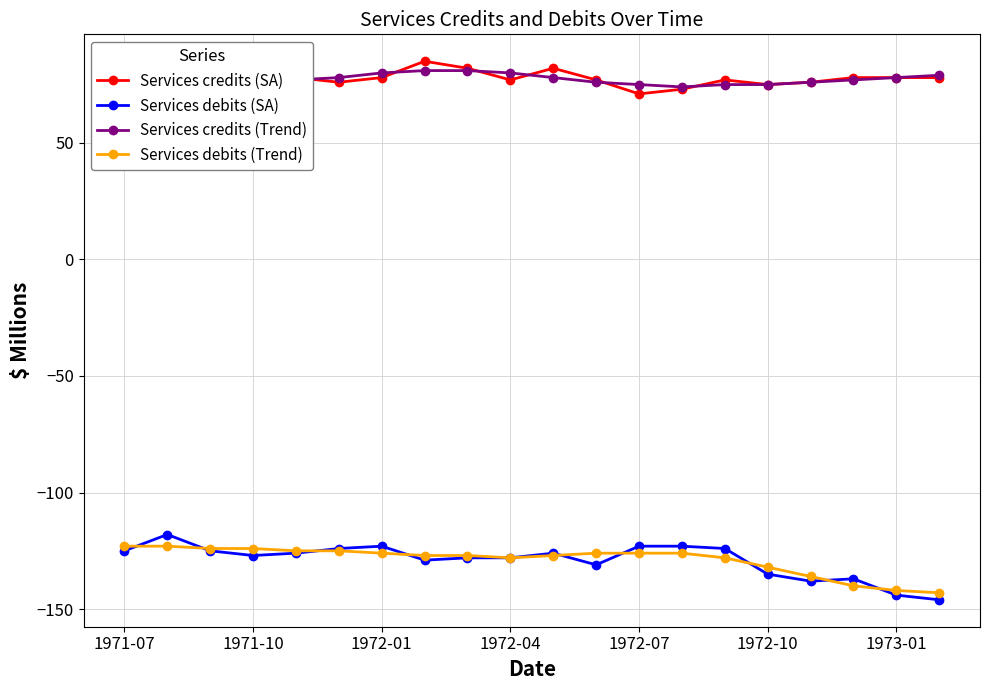

What is the minimum value shown in the chart?

-146